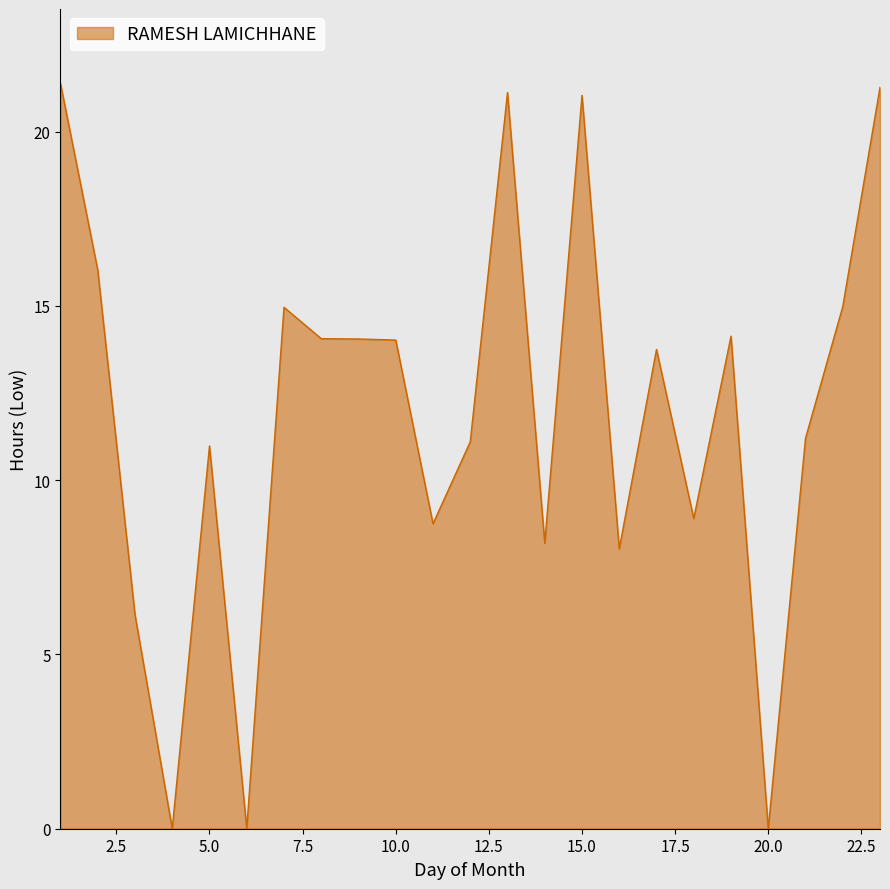

What is the difference between the maximum and minimum values?

21.4